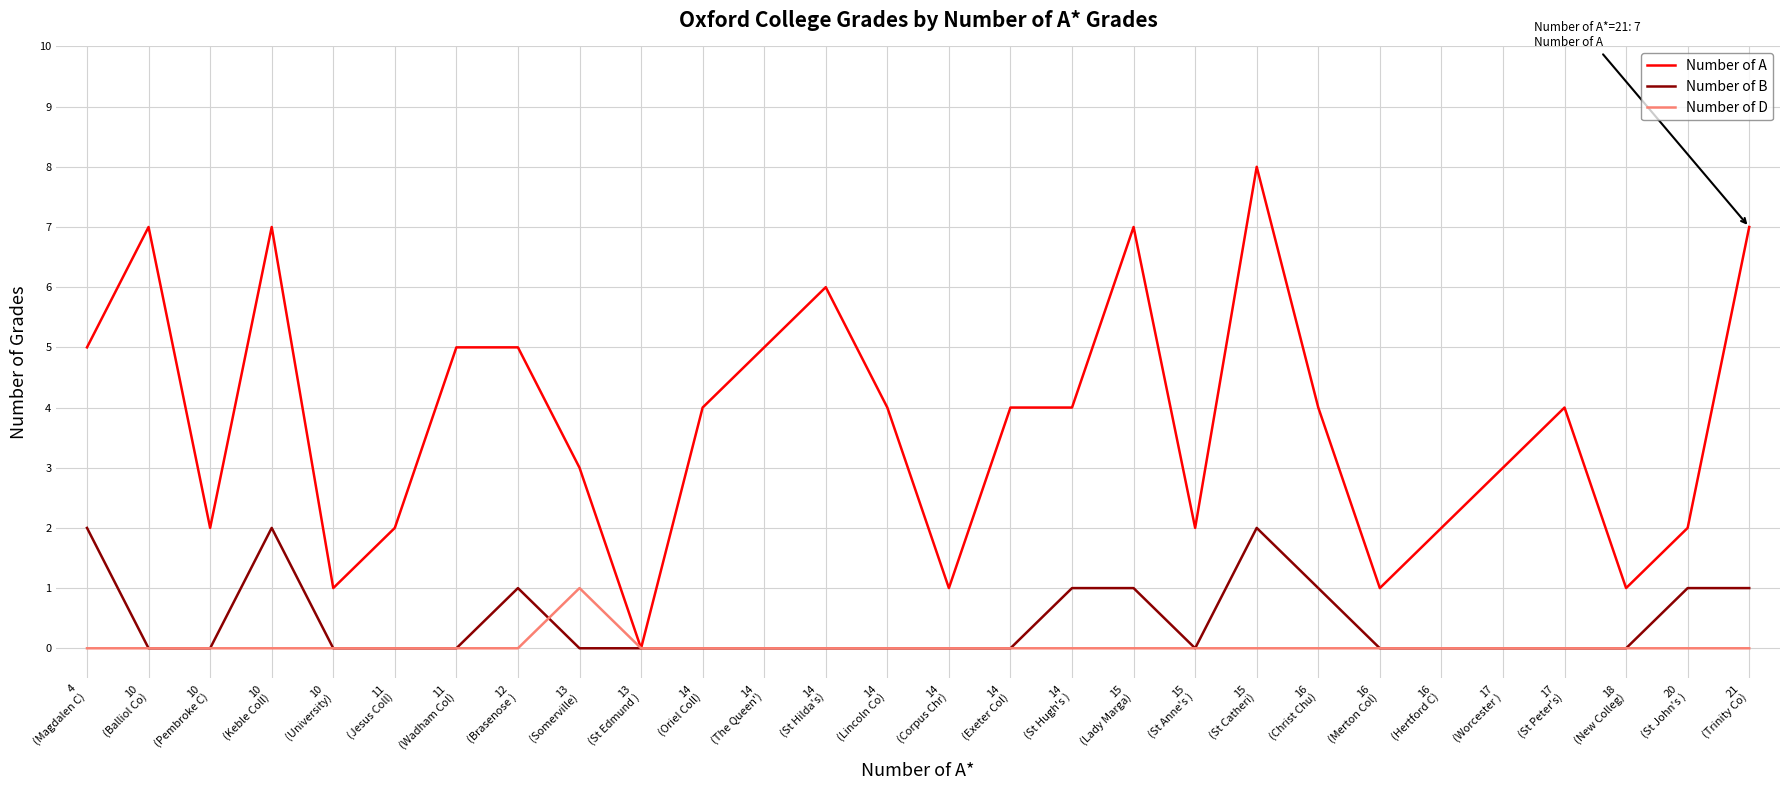

Which series has the largest total across all categories?

Number of A